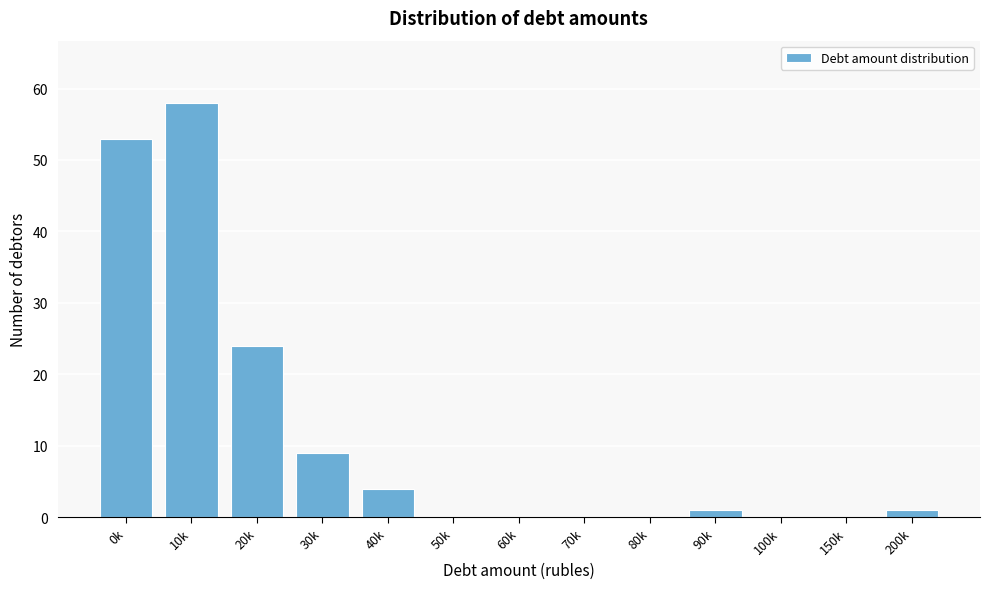

Reading left to right, extract all data points from this chart.

0k=53	10k=58	20k=24	30k=9	40k=4	50k=0	60k=0	70k=0	80k=0	90k=1	100k=0	150k=0	200k=1